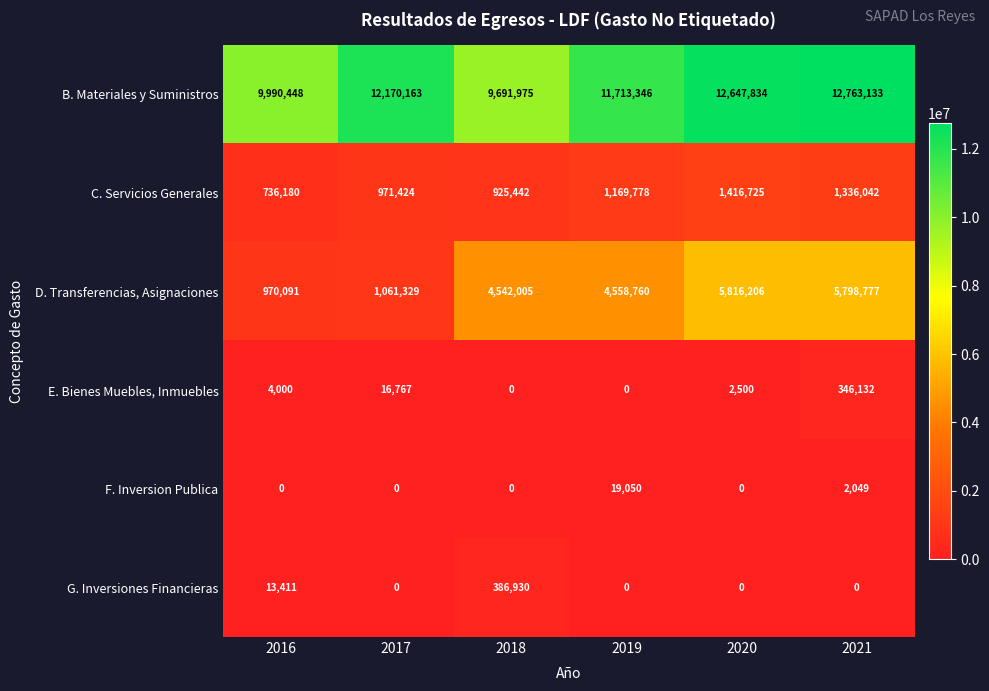

True or false: G. Inversiones Financieras has a value of 0 at 2017.

True